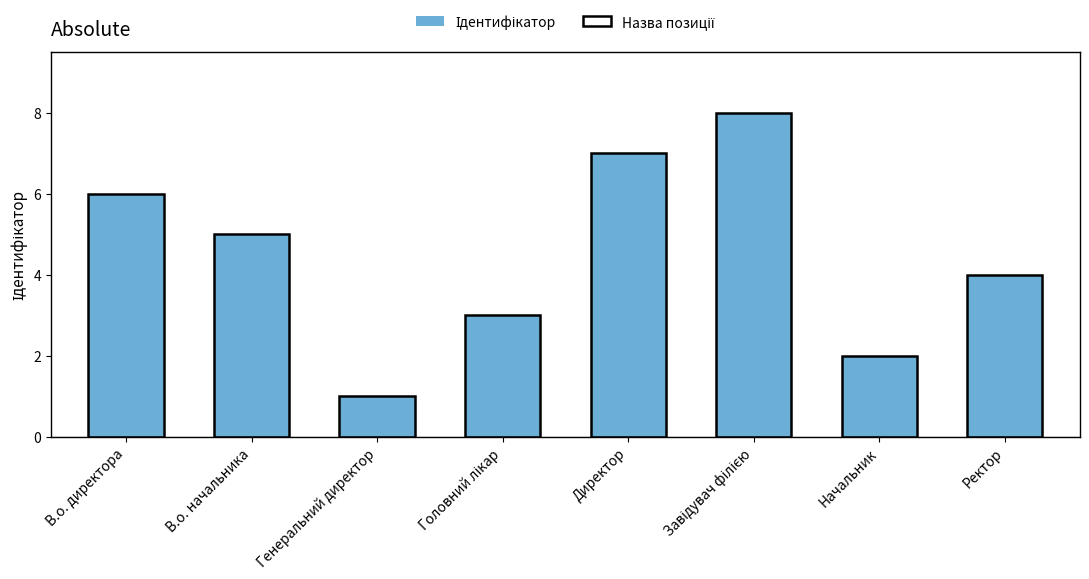

What is the label of the 7th bar from the right?

В.о. начальника